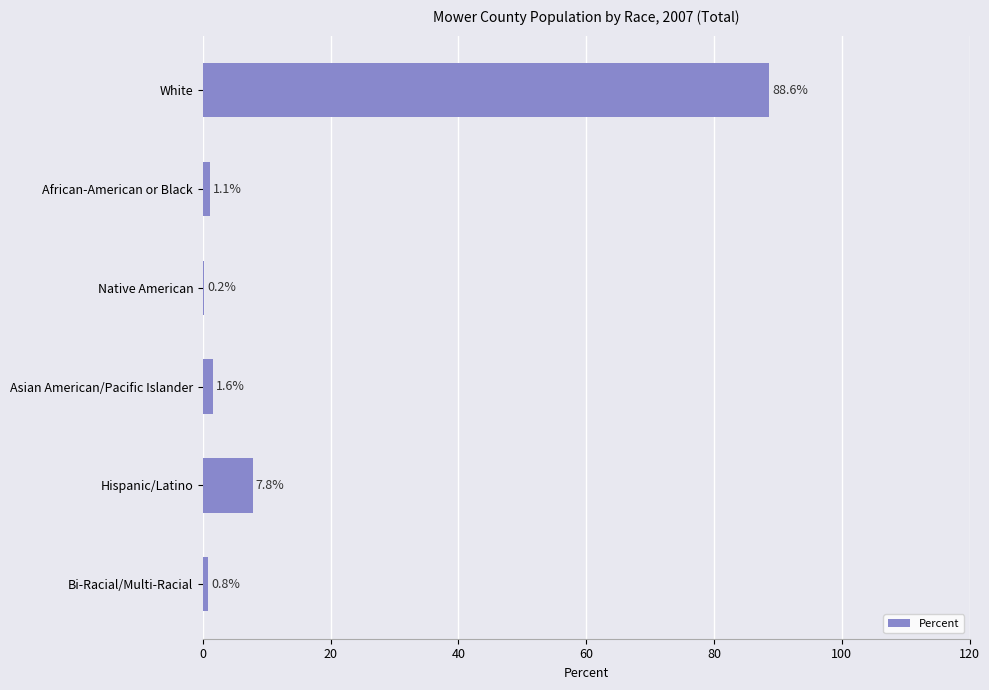

The value at Asian American/Pacific Islander is 1.6. True or false?

True